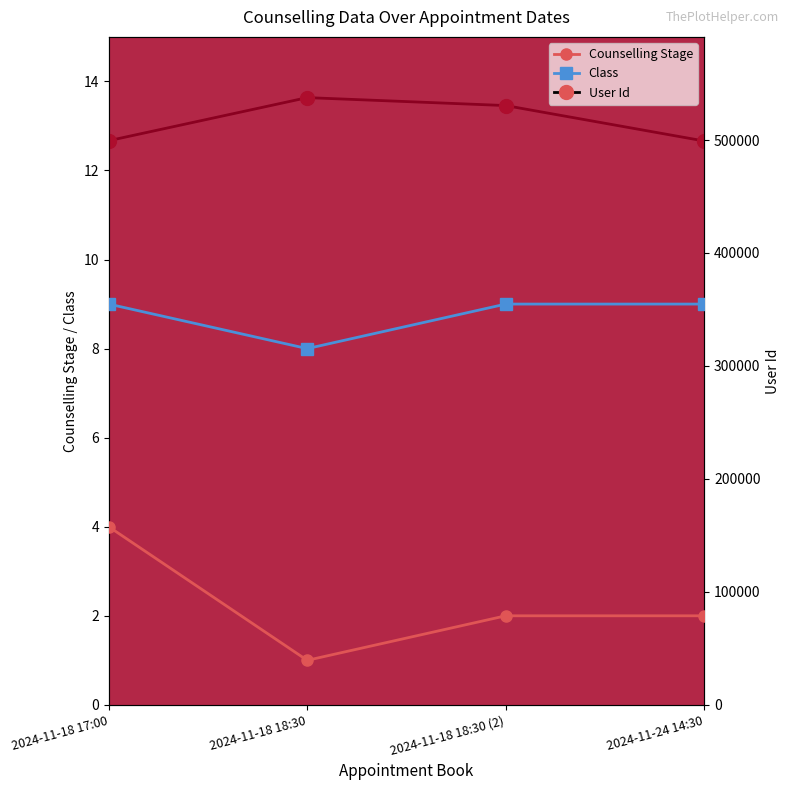

Which category has the highest value in the Class series?

2024-11-18 17:00